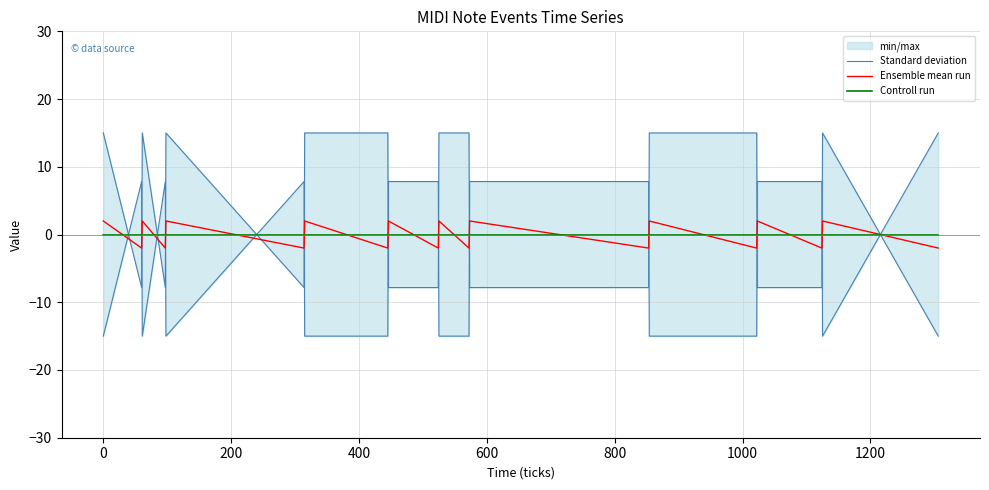

How many interior local valleys does the Ensemble mean run series have?

9